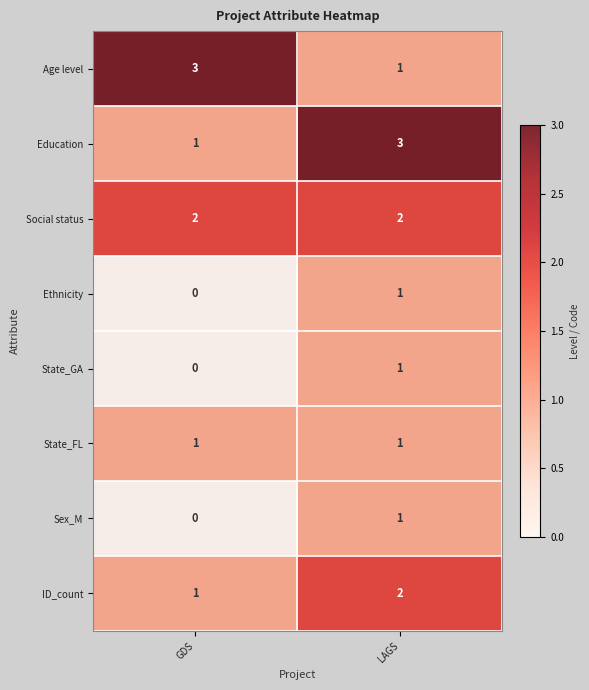

At which category does the chart reach its minimum across all series?

GDS